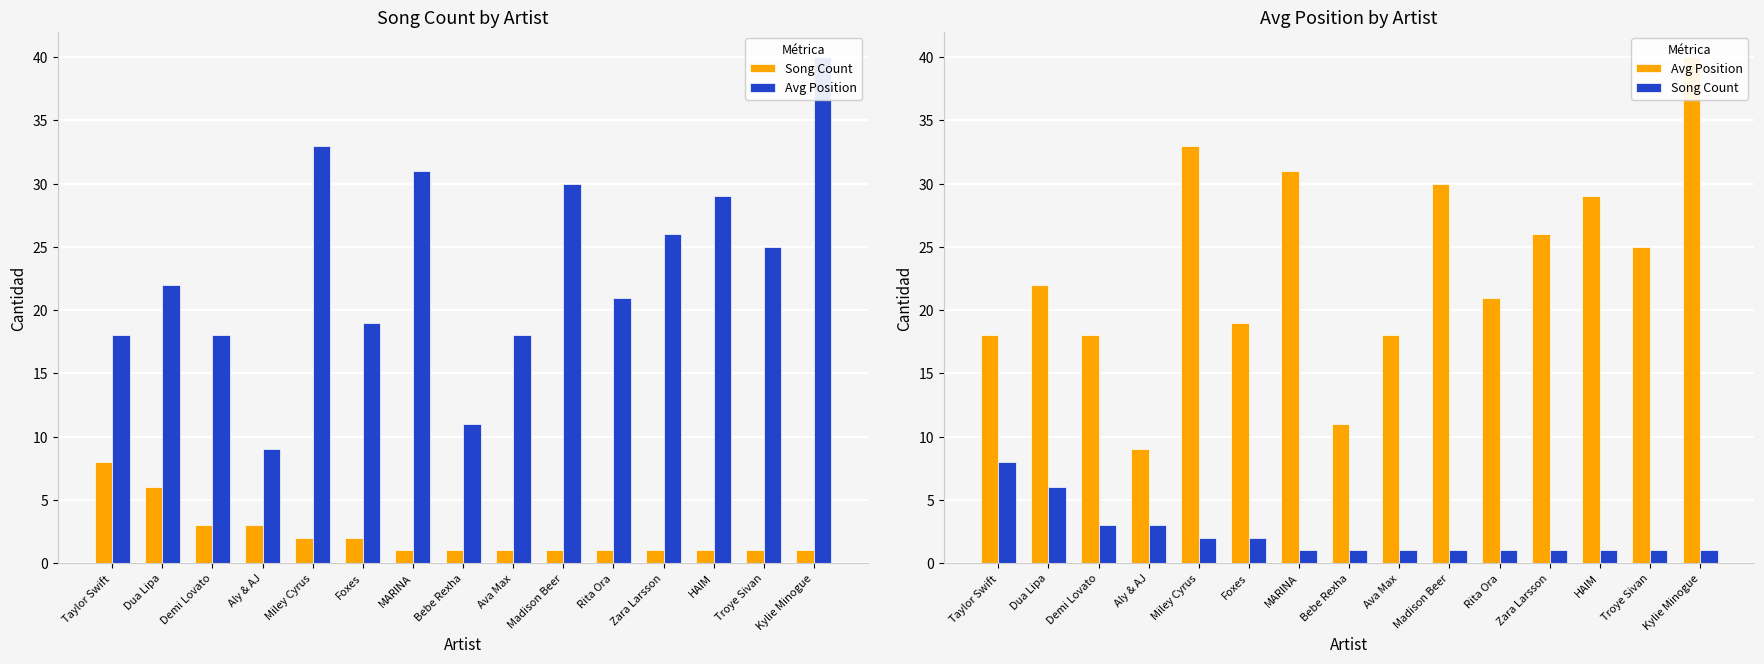

The Song Count series shows 2 at Kylie Minogue. True or false?

False